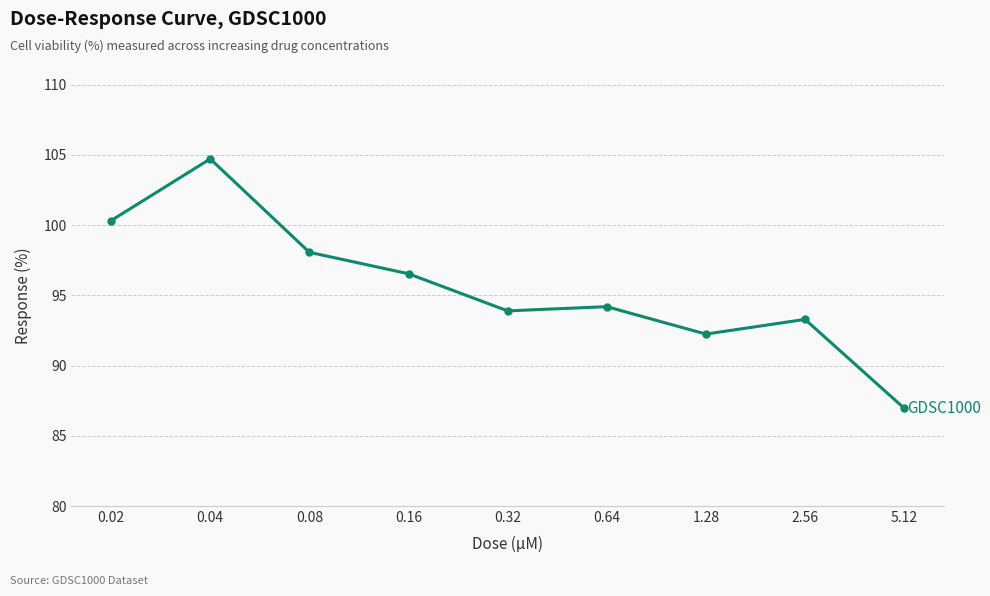

What is the greatest value displayed?

104.7